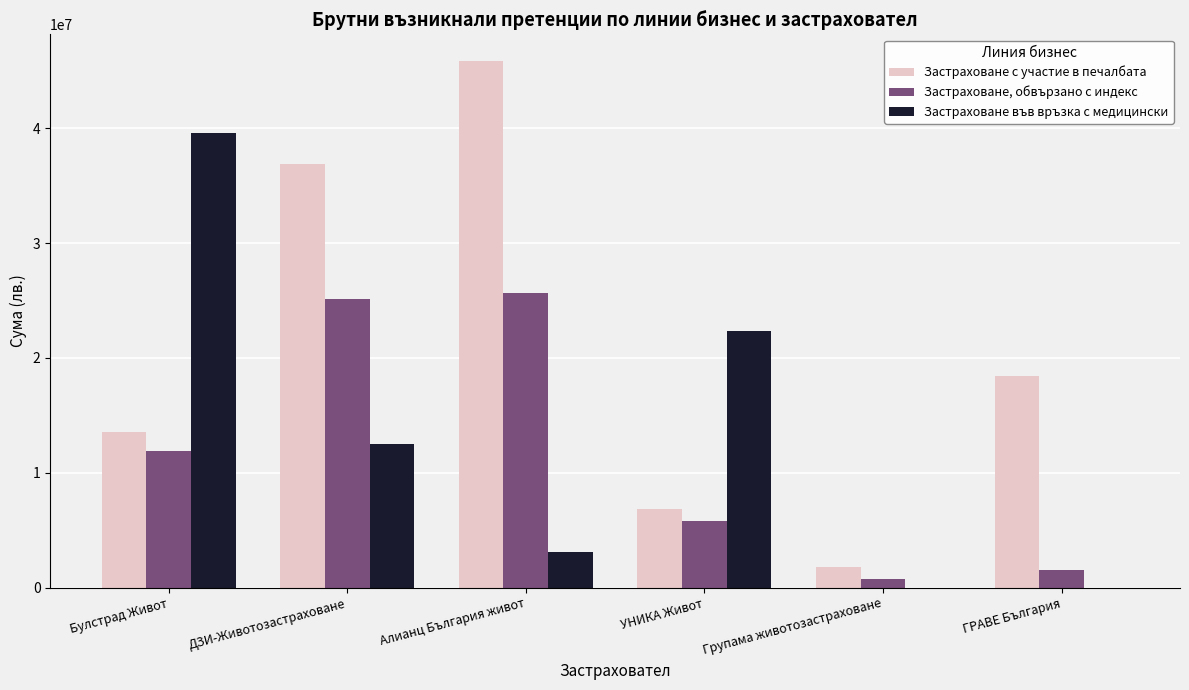

What is the average value of the Застраховане, обвързано с индекс series?

11787406.8